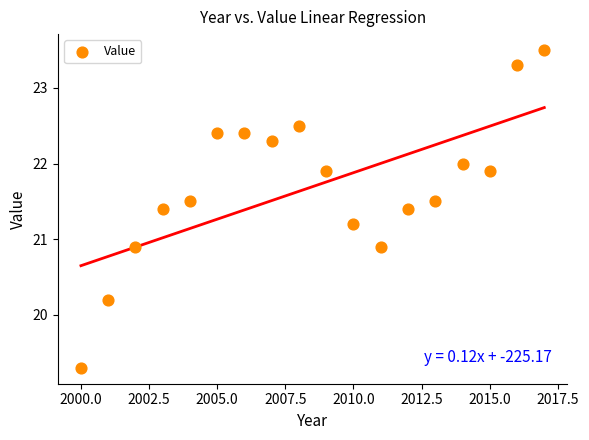

What is the range of X values (max minus min)?

17.0